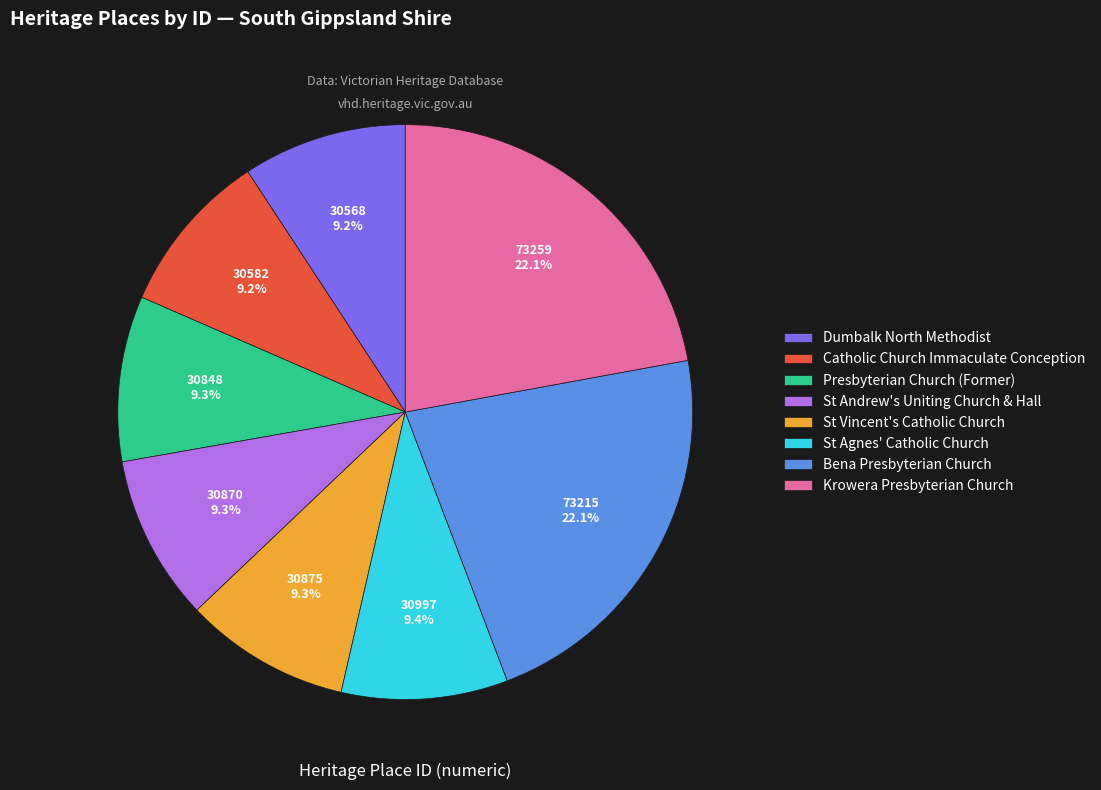

What is the ratio of the value at Dumbalk North Methodist to the value at St Andrew's Uniting Church & Hall?

1.0